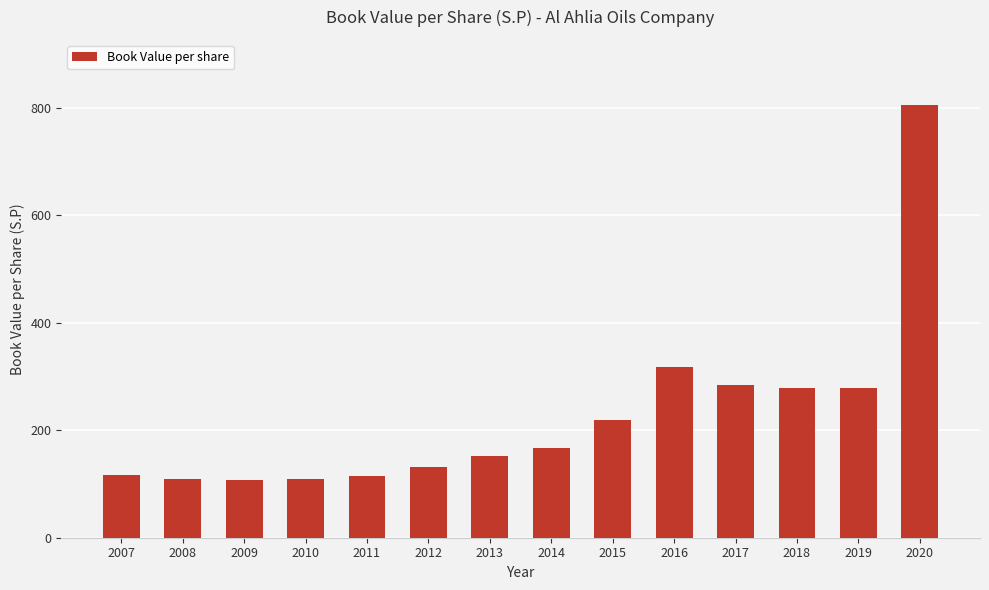

What is the value of the 12th bar from the left?

278.0